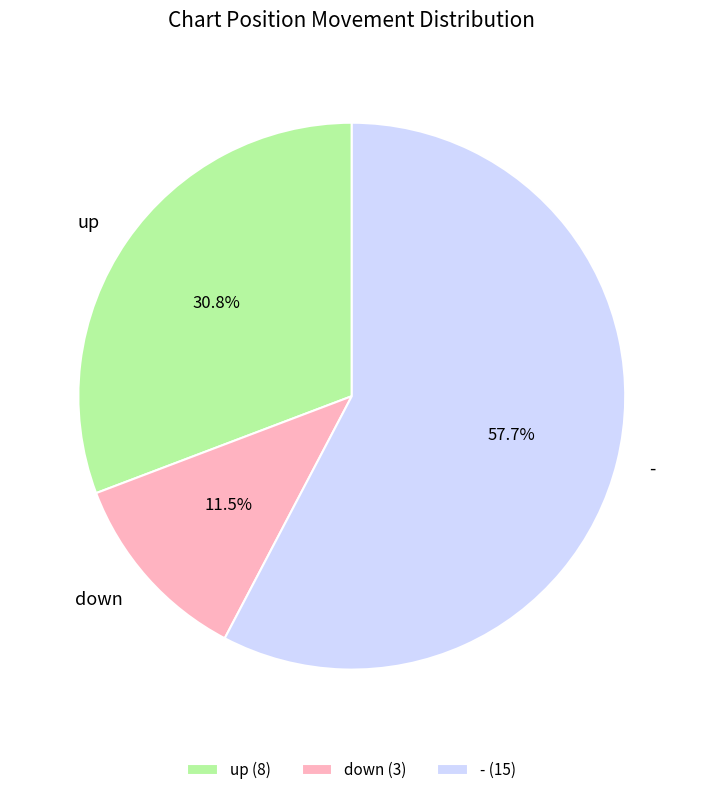

Is - the majority of the pie?

Yes